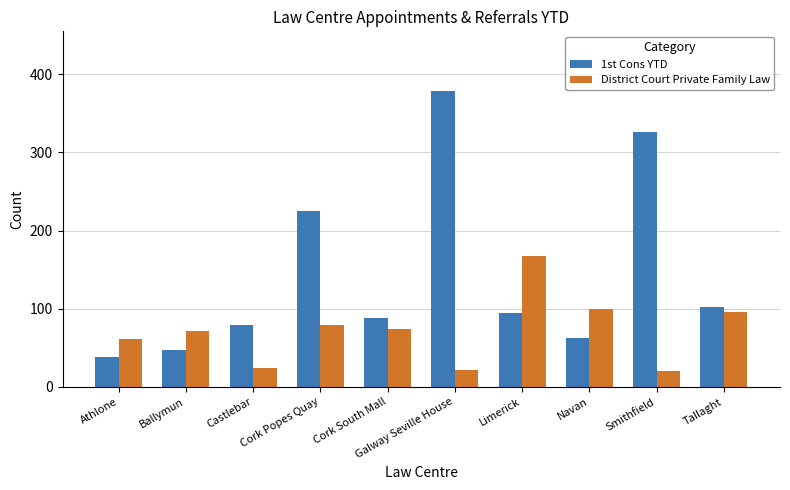

Rank the series at Athlone from lowest to highest value.

1st Cons YTD, District Court Private Family Law